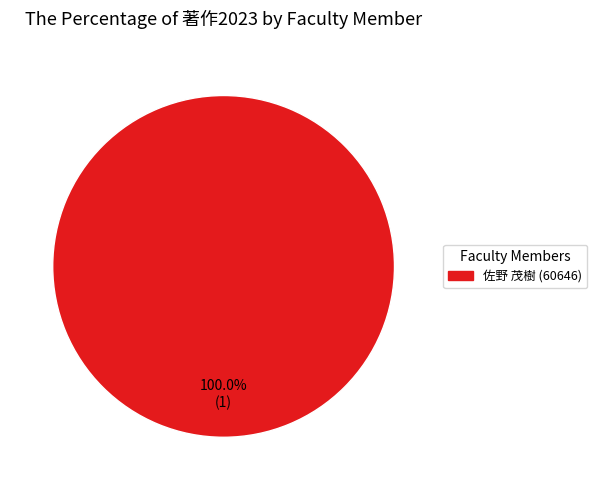

Count the number of slices in the pie.

1